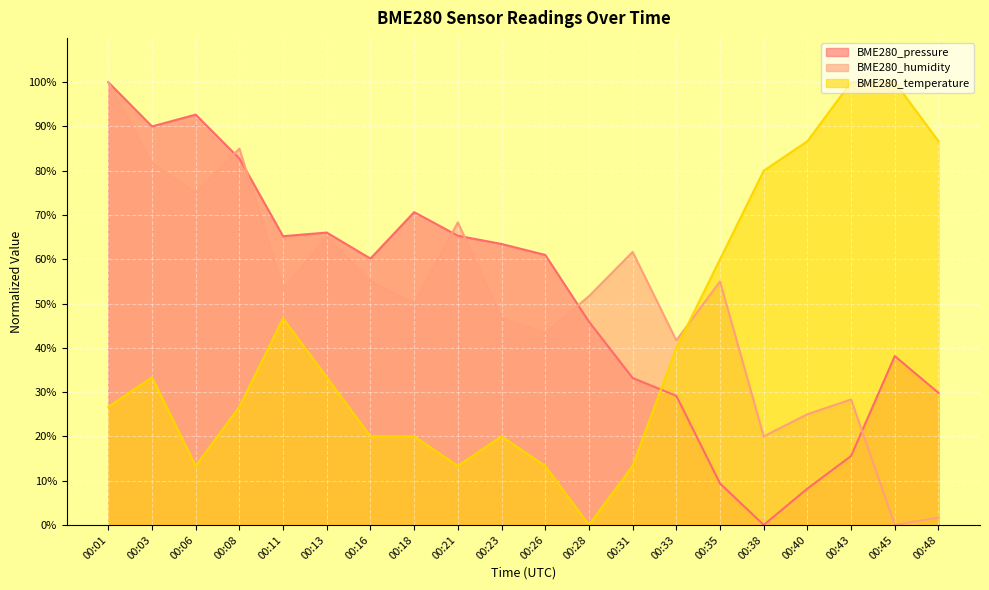

At which category is the sum across all series the highest?

00:01